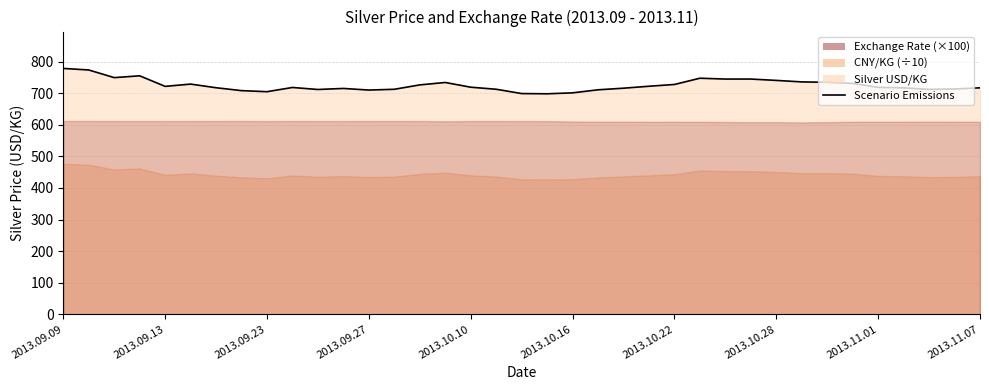

The chart shows a value of 778.5 at 2013.09.09. True or false?

True